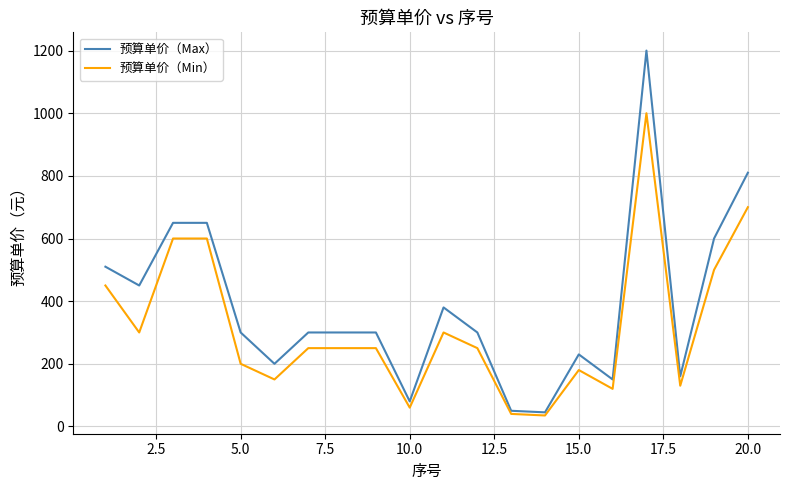

What is the highest value of the 预算单价（Min） series?

1000